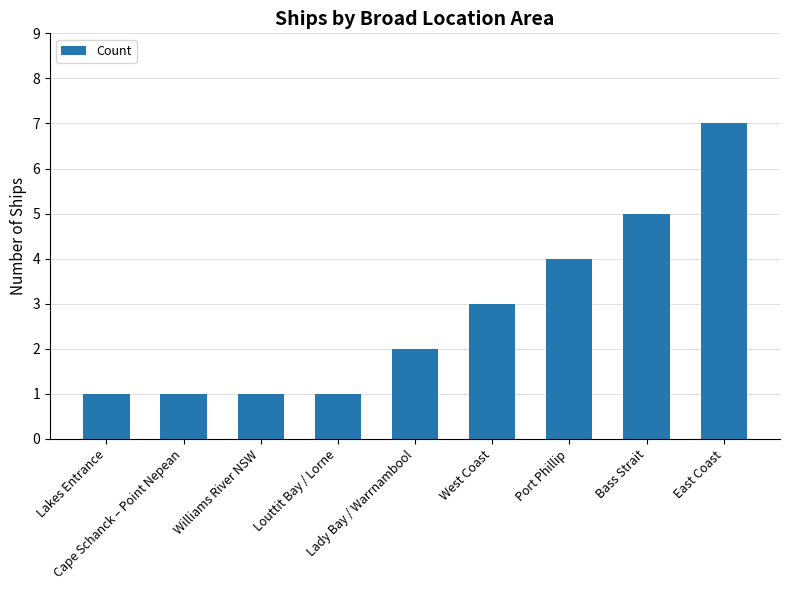

Are the bars horizontal?

No